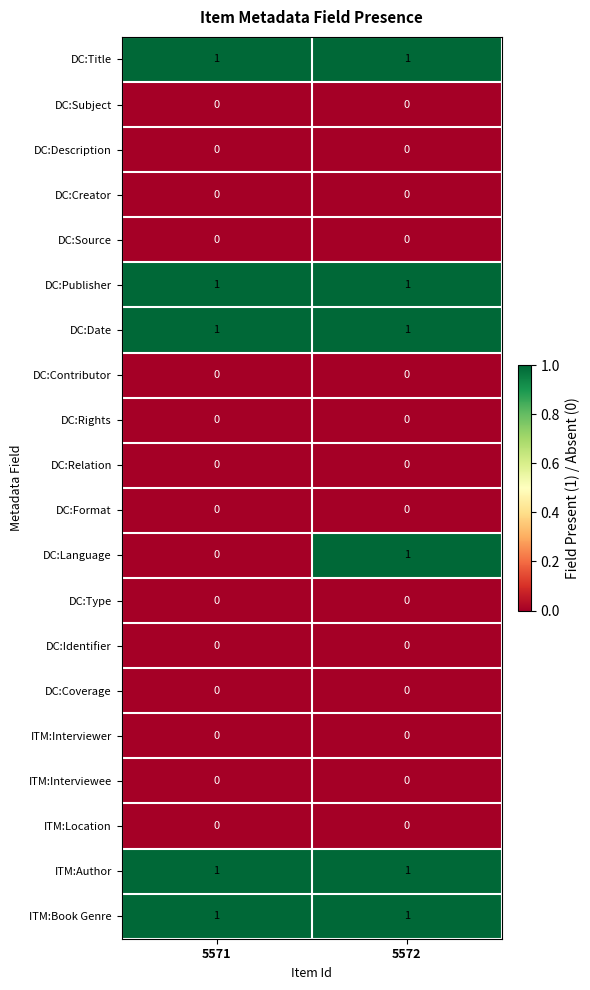

True or false: DC:Format has a value of 0 at 5572.

True